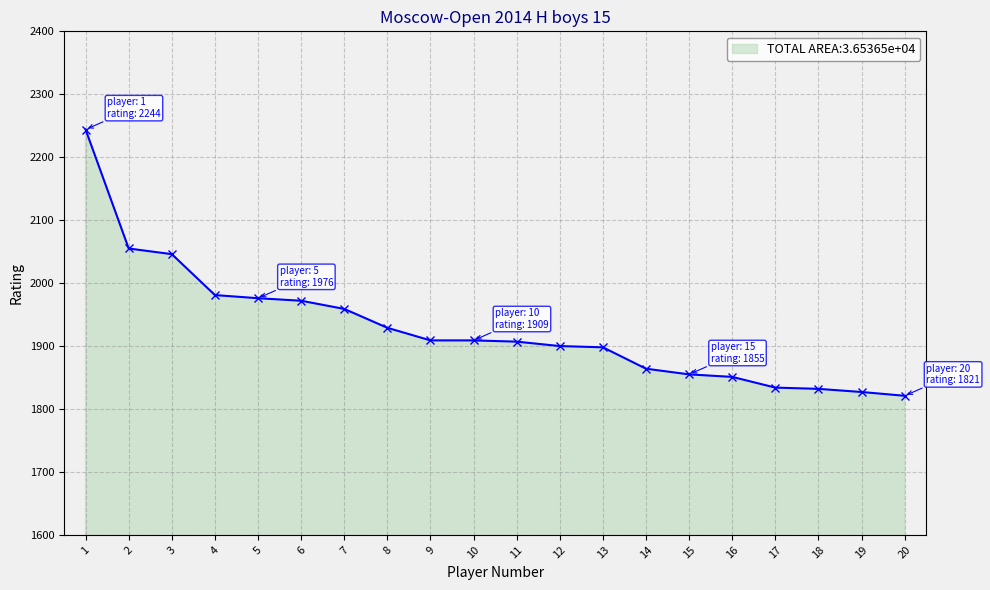

What is the ratio of the value at 5 to the value at 4?

1.0